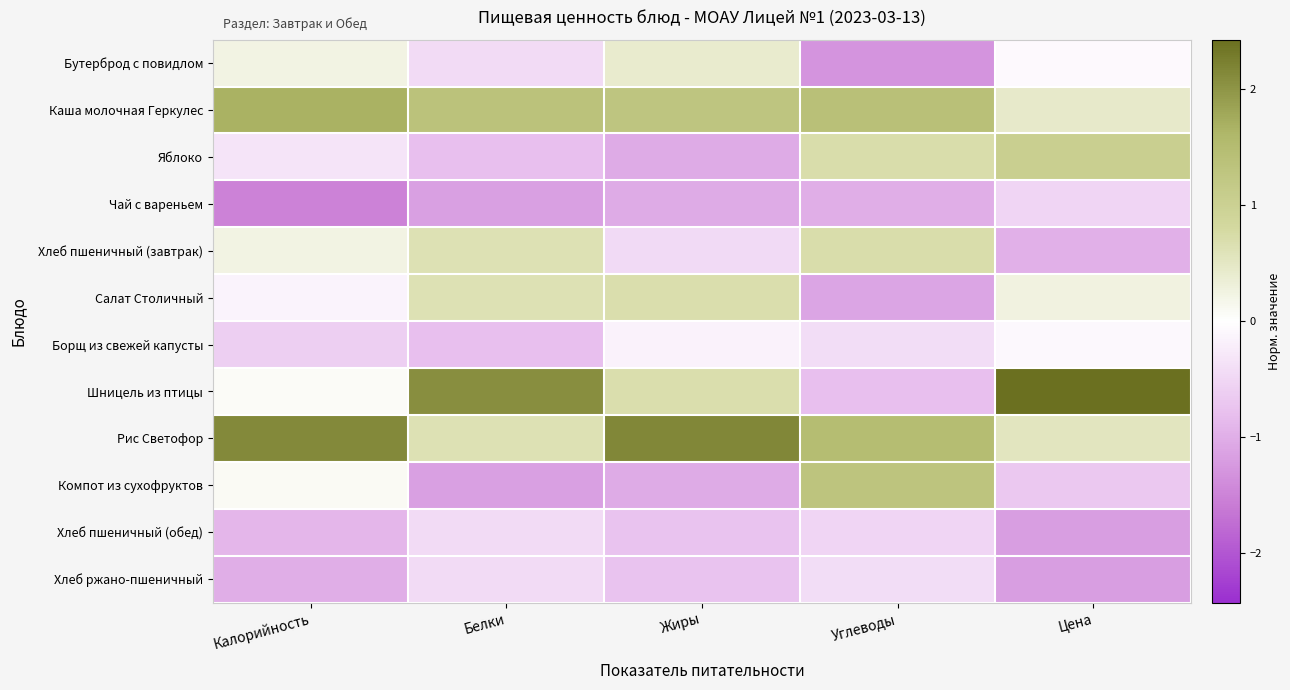

Reading left to right, extract all data points from this chart.

Бутерброд с повидлом: Калорийность=0.2	Белки=-0.5	Жиры=0.4	Углеводы=-1.3	Цена=-0.1
Каша молочная Геркулес: Калорийность=1.7	Белки=1.4	Жиры=1.3	Углеводы=1.4	Цена=0.4
Яблоко: Калорийность=-0.3	Белки=-0.8	Жиры=-1.0	Углеводы=0.7	Цена=1.0
Чай с вареньем: Калорийность=-1.5	Белки=-1.2	Жиры=-1.0	Углеводы=-1.0	Цена=-0.5
Хлеб пшеничный (завтрак): Калорийность=0.2	Белки=0.6	Жиры=-0.5	Углеводы=0.7	Цена=-1.0
Салат Столичный: Калорийность=-0.1	Белки=0.6	Жиры=0.7	Углеводы=-1.1	Цена=0.3
Борщ из свежей капусты: Калорийность=-0.6	Белки=-0.8	Жиры=-0.2	Углеводы=-0.4	Цена=-0.1
Шницель из птицы: Калорийность=0.1	Белки=2.1	Жиры=0.7	Углеводы=-0.8	Цена=2.4
Рис Светофор: Калорийность=2.1	Белки=0.6	Жиры=2.1	Углеводы=1.5	Цена=0.5
Компот из сухофруктов: Калорийность=0.1	Белки=-1.2	Жиры=-1.0	Углеводы=1.3	Цена=-0.7
Хлеб пшеничный (обед): Калорийность=-0.9	Белки=-0.5	Жиры=-0.7	Углеводы=-0.5	Цена=-1.2
Хлеб ржано-пшеничный: Калорийность=-1.0	Белки=-0.5	Жиры=-0.7	Углеводы=-0.4	Цена=-1.2